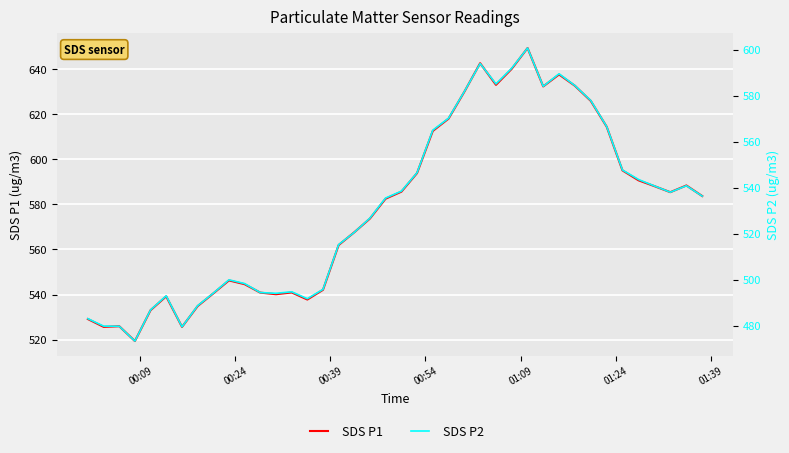

How many lines are shown in the chart?

2